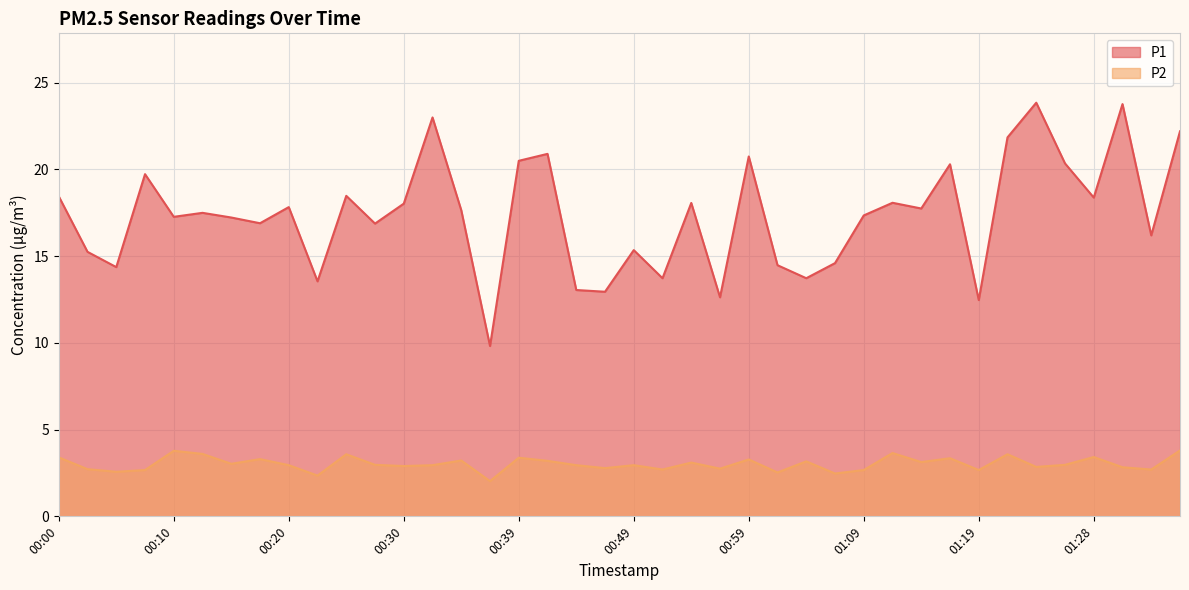

Is the value of P2 at 00:34 greater than the value of P1 at 00:52?

No